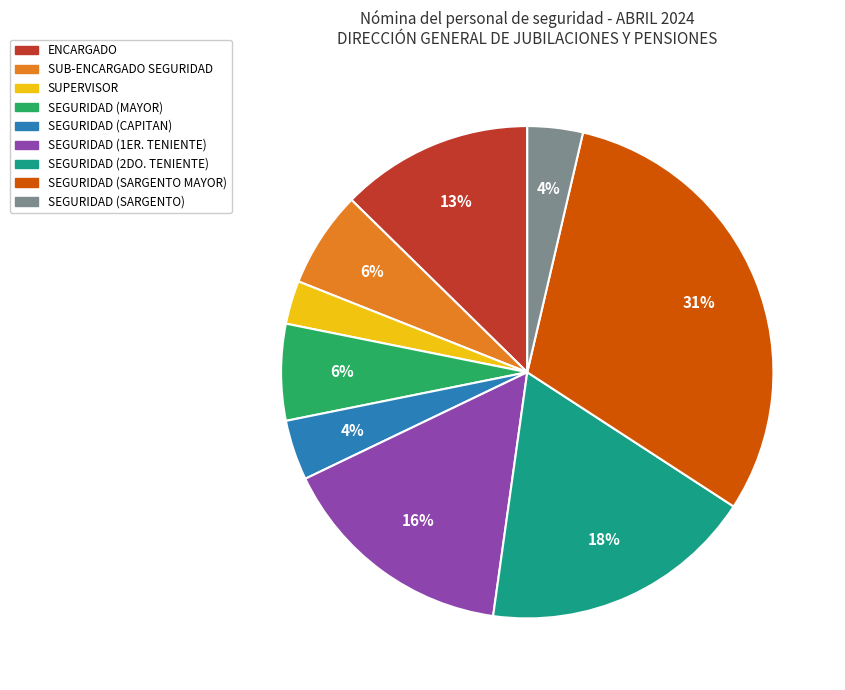

To the nearest percent, what is the difference between the largest and smallest slice percentages?

28%